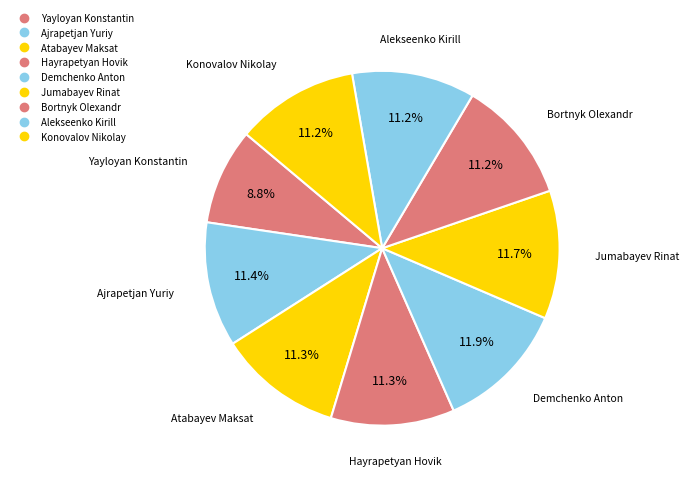

To the nearest percent, what portion does Hayrapetyan Hovik represent?

11%